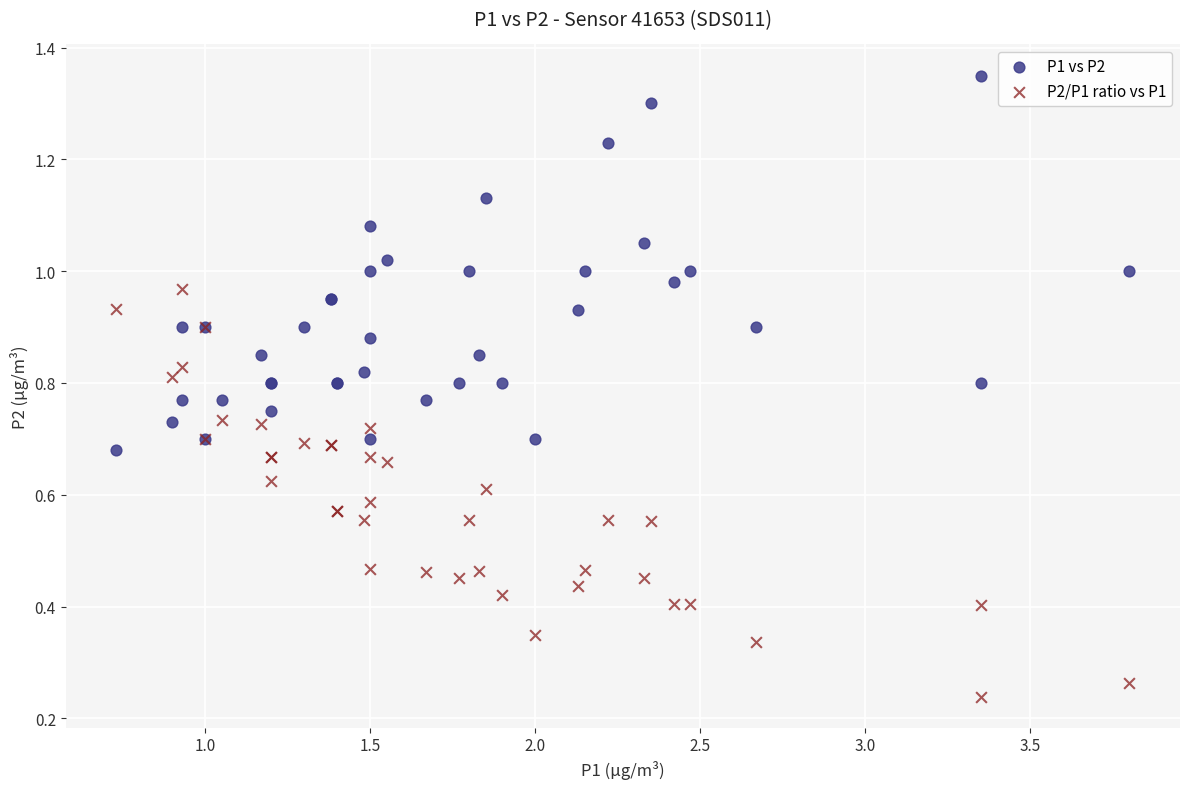

Which series contains the lowest Y value?

P2/P1 ratio vs P1